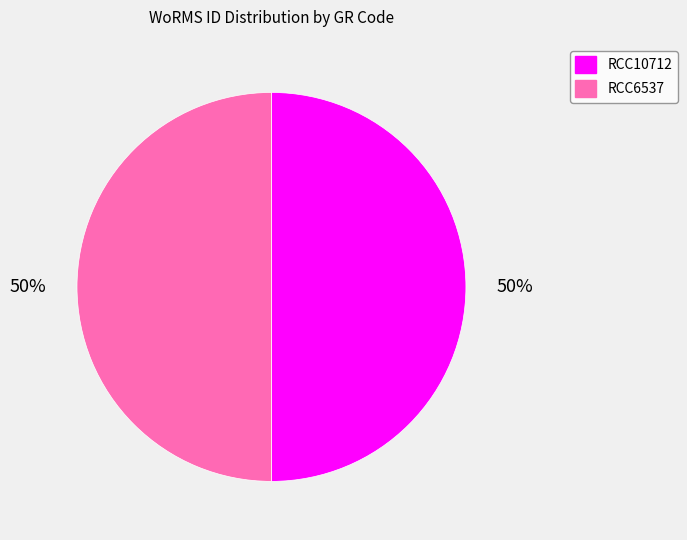

To the nearest percent, what portion does RCC10712 represent?

50%